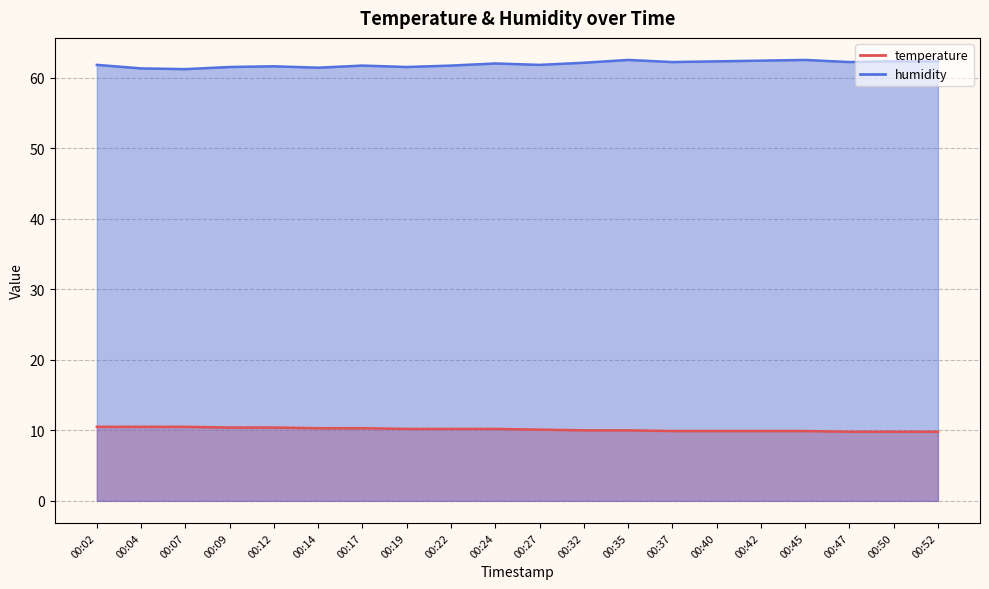

What is the sum of all humidity values?

1238.3